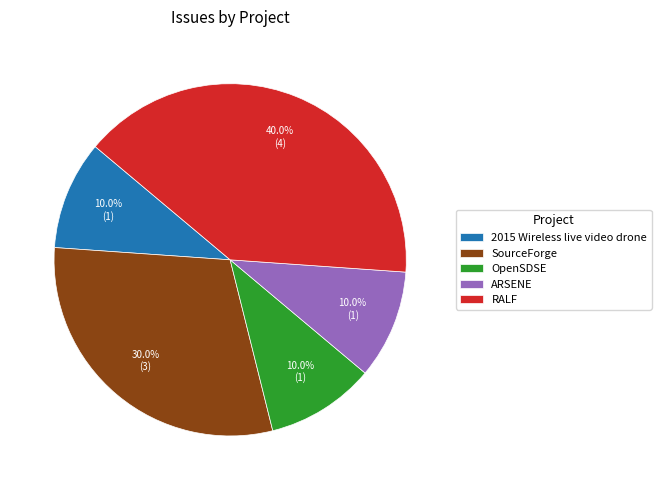

Is ARSENE the majority of the pie?

No